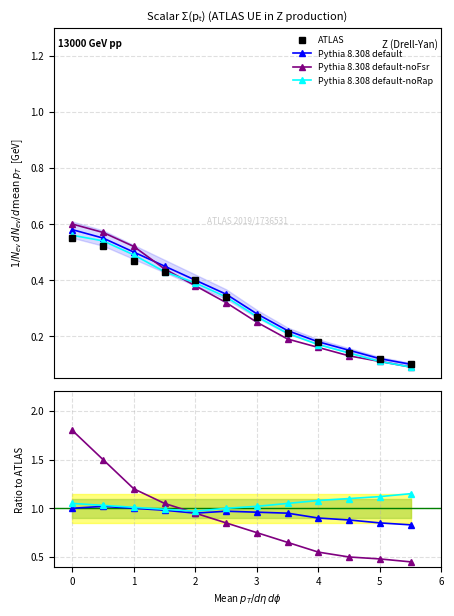

What is the maximum value shown in the chart?

1.8